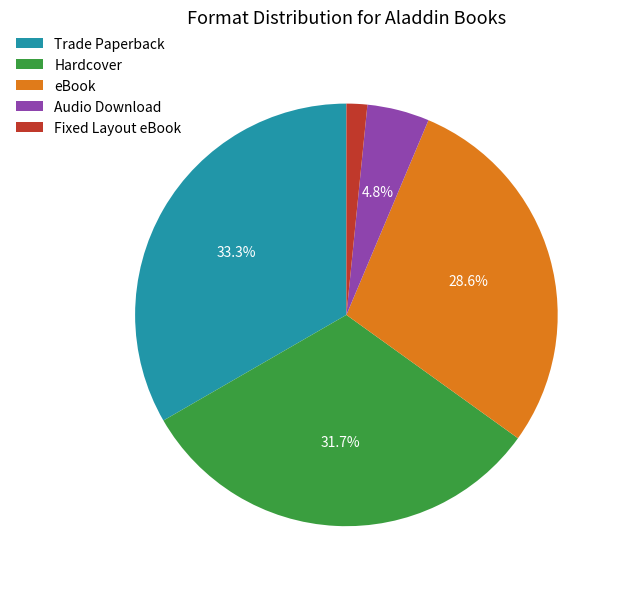

How much of the chart is everything except Hardcover?

68.3%